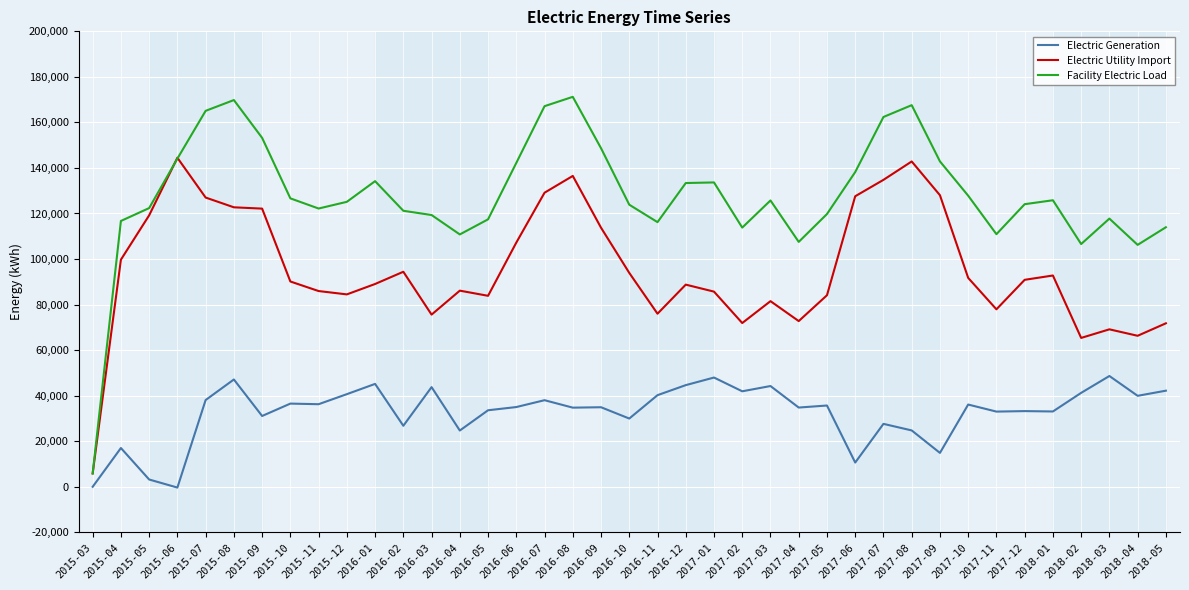

What is the sum of all Electric Generation values?

1270494.4